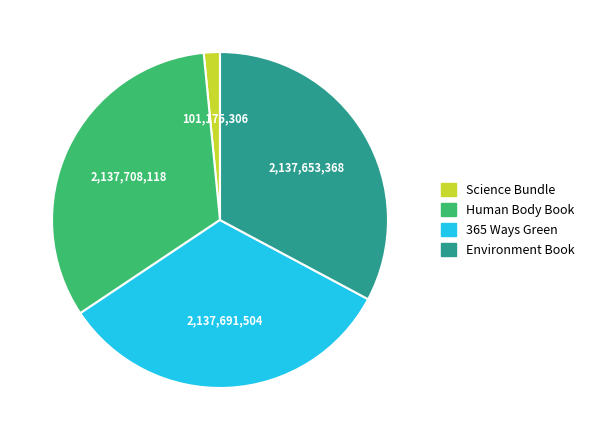

Is there any slice that represents more than half of the pie?

No